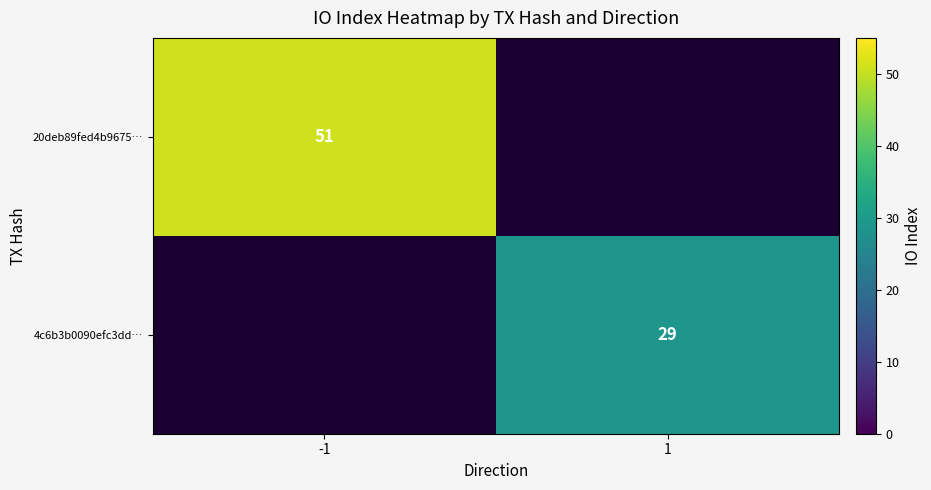

The 20deb89fed4b9675… series shows 28 at -1. True or false?

False